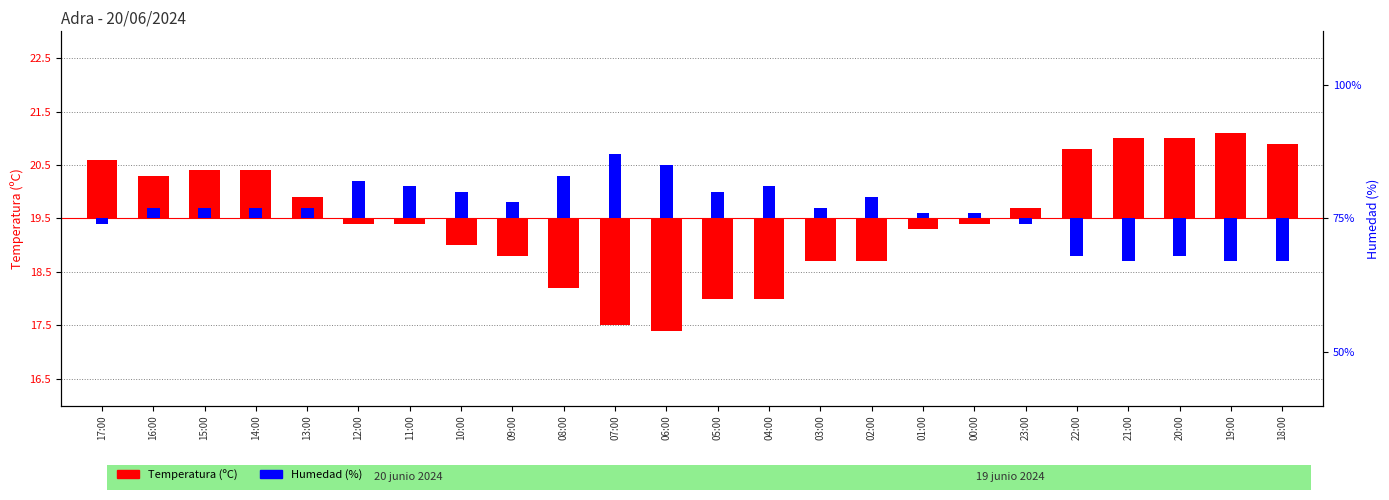

Which label corresponds to the smallest value in the chart?

21:00